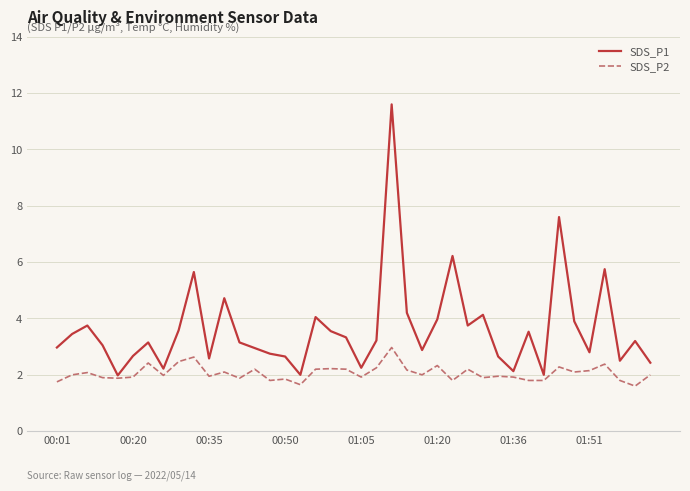

What is the minimum value shown in the chart?

1.6